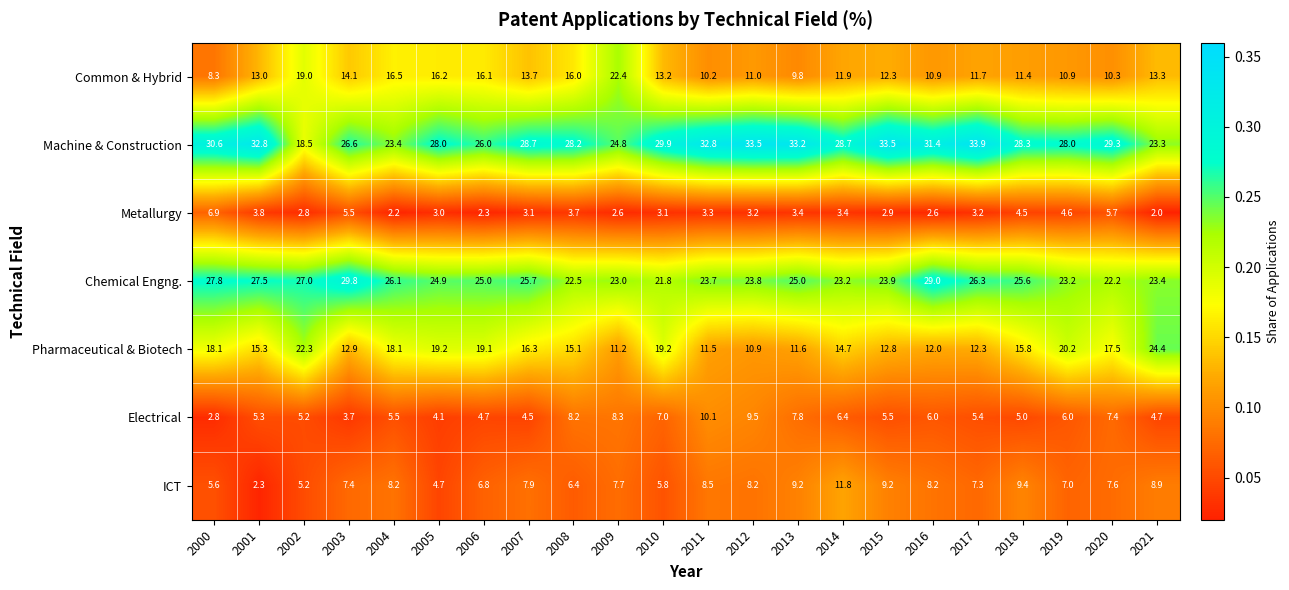

How many categories are shown in the chart?

22